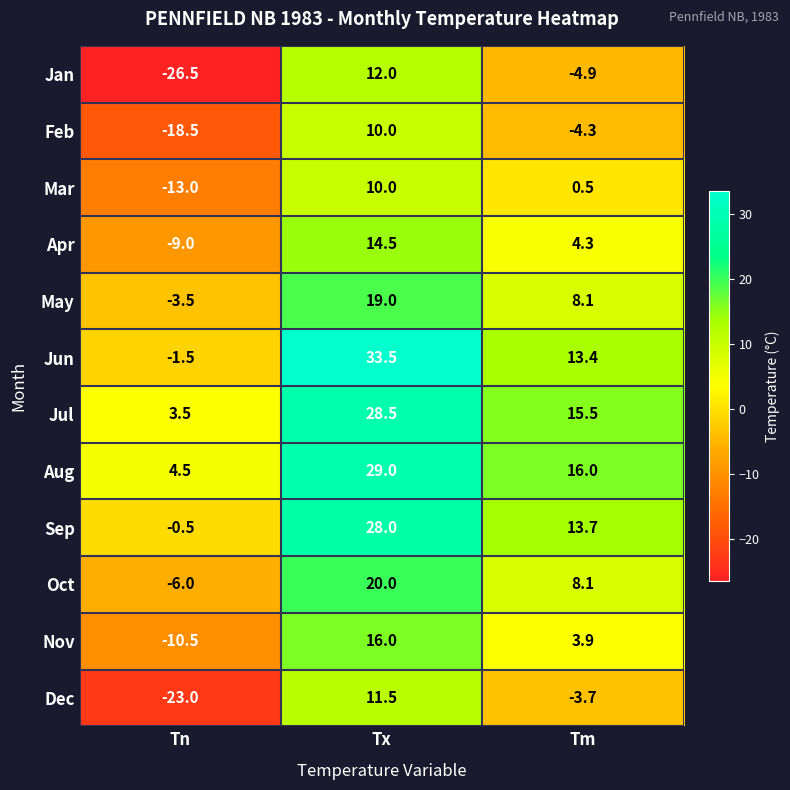

Rank the series at Tn from lowest to highest value.

Jan, Dec, Feb, Mar, Nov, Apr, Oct, May, Jun, Sep, Jul, Aug